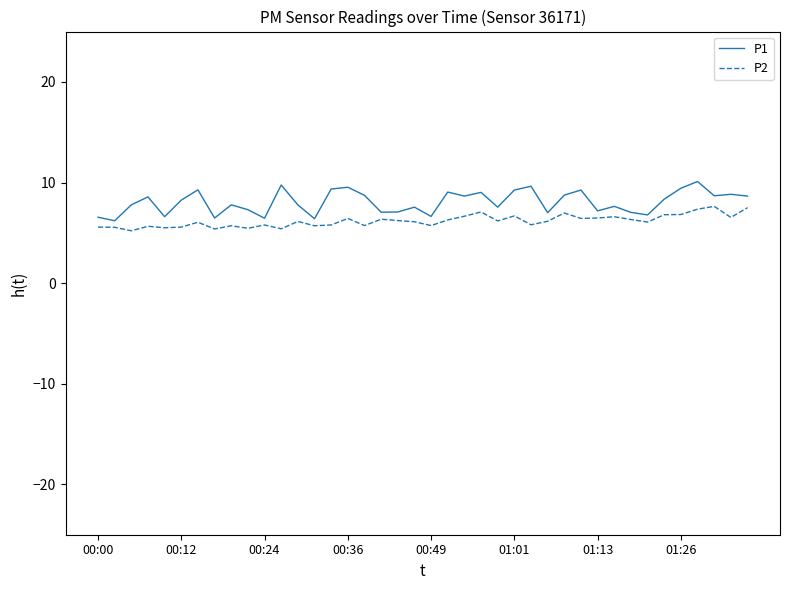

What is the highest value of the P1 series?

10.1